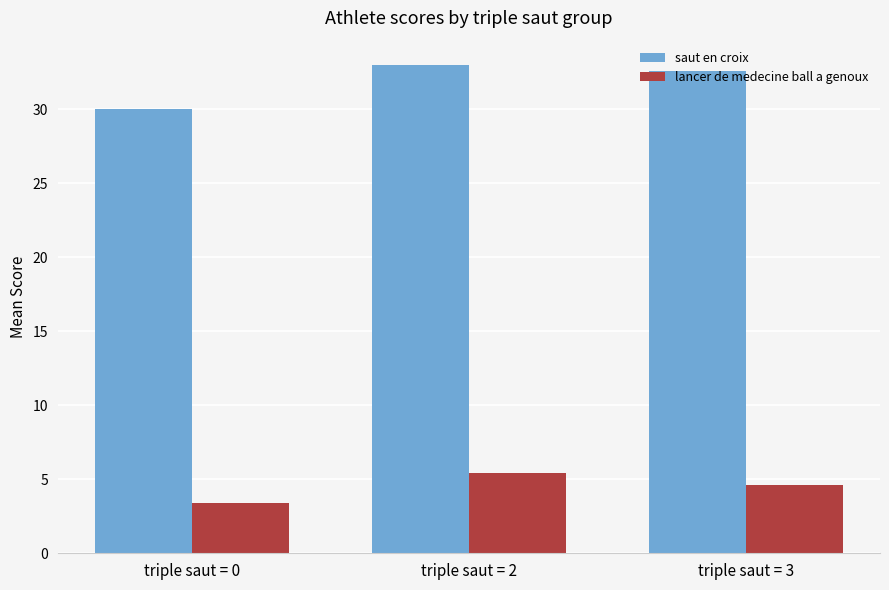

How many data points in lancer de medecine ball a genoux are above 4?

2